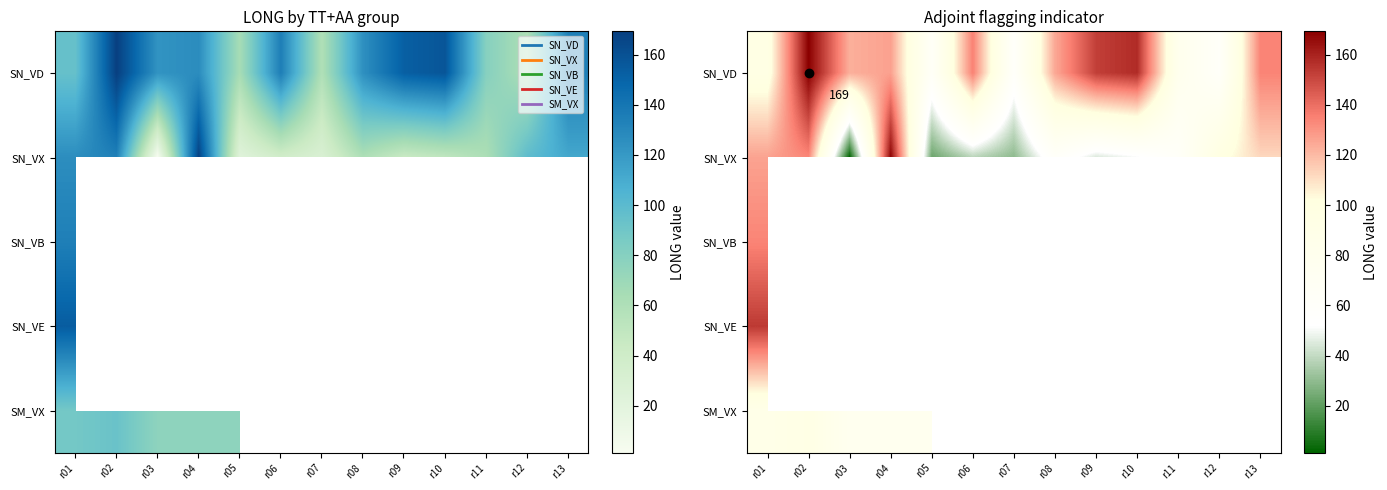

Where is SN_VD nearest to the value 114?

r03